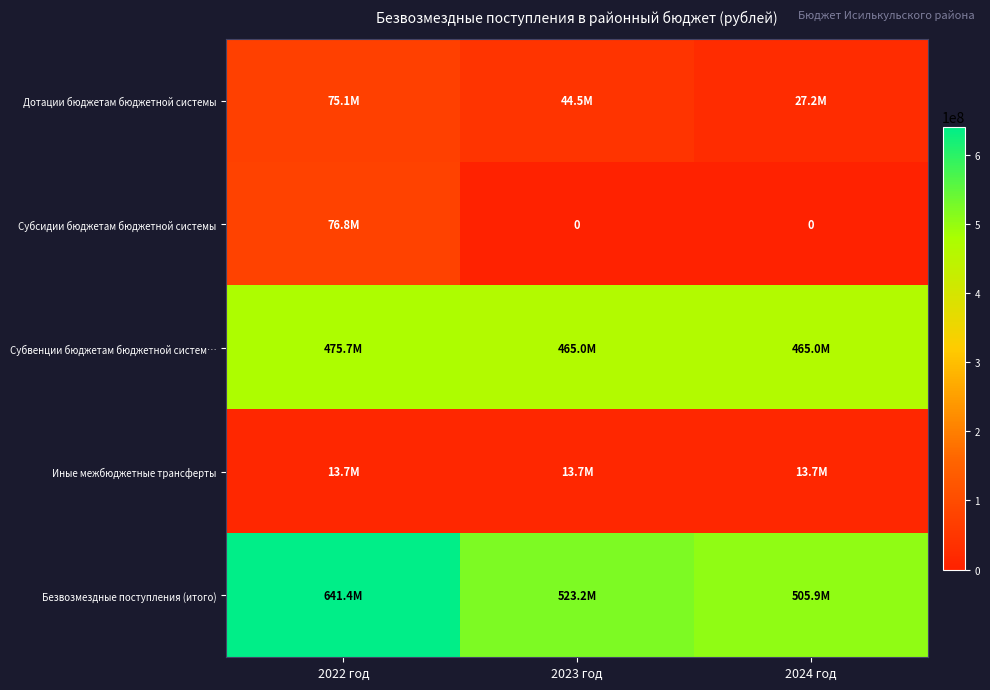

True or false: Субсидии бюджетам бюджетной системы has a value of 76795767.3 at 2022 год.

True